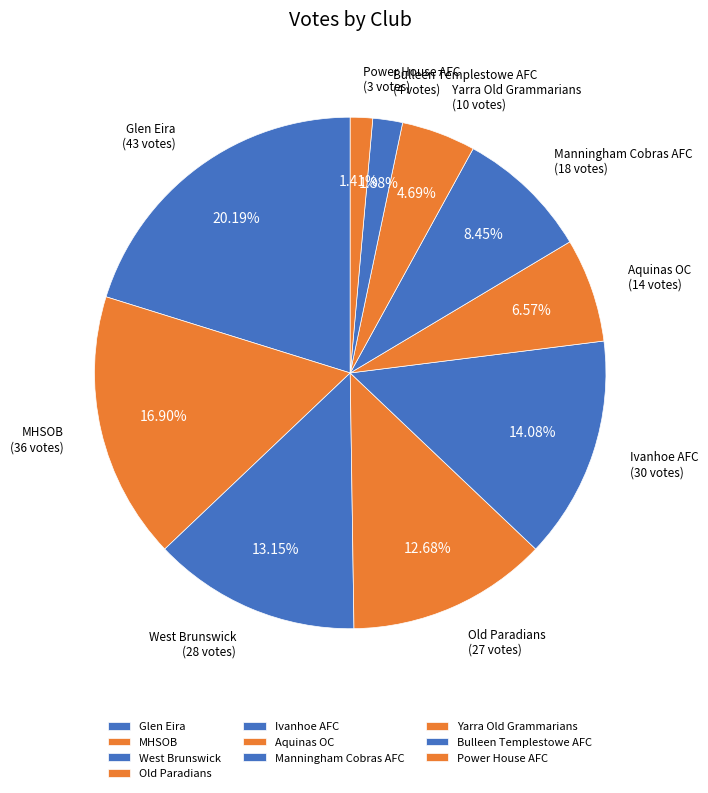

Between Ivanhoe AFC and Yarra Old Grammarians, which is larger?

Ivanhoe AFC